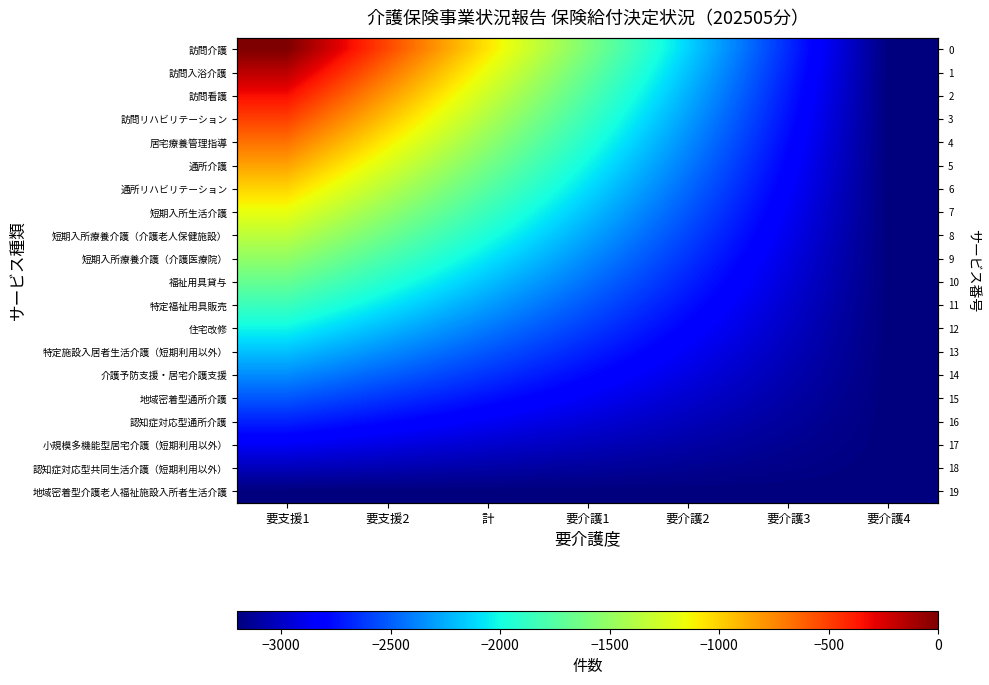

Where does the 通所リハビリテーション series first go above -2105?

要支援1